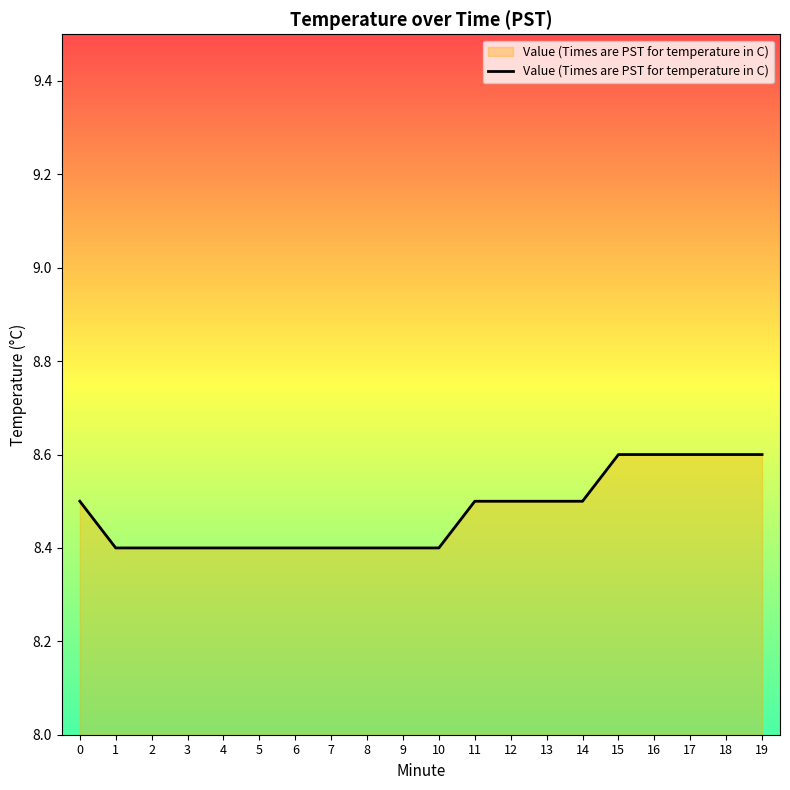

What is the smallest value displayed?

8.4